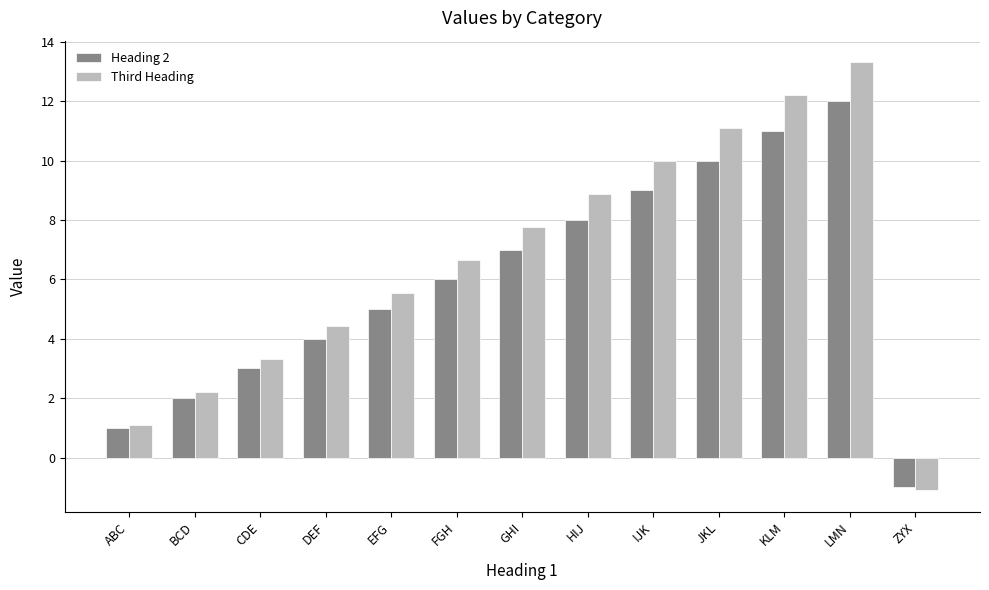

At KLM, list the series in order from largest to smallest.

Third Heading, Heading 2